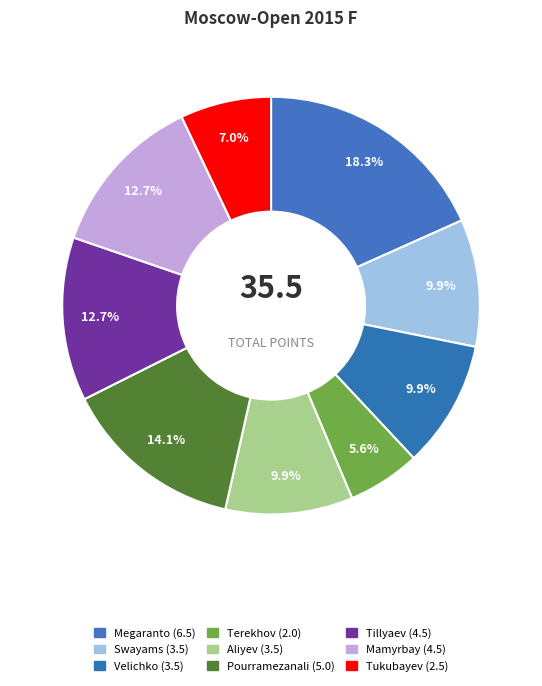

Is there a majority slice in this chart?

No